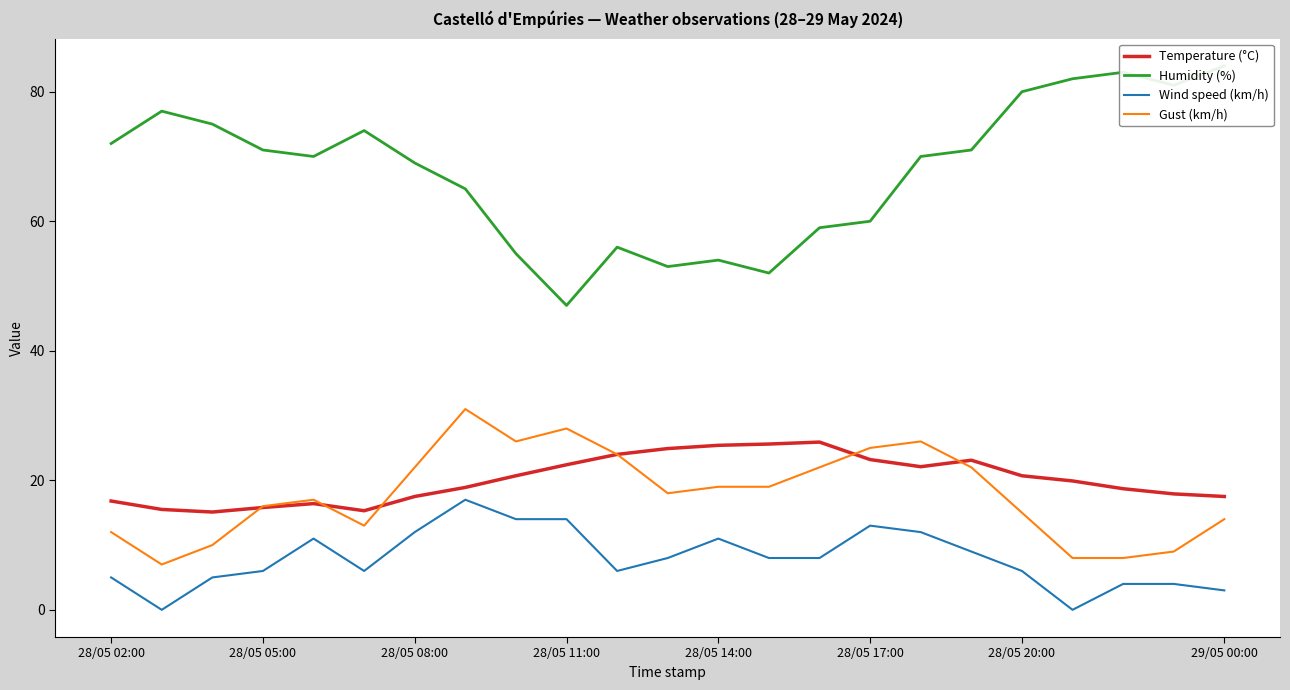

True or false: Wind speed (km/h) and Temperature (°C) cross at least once.

False